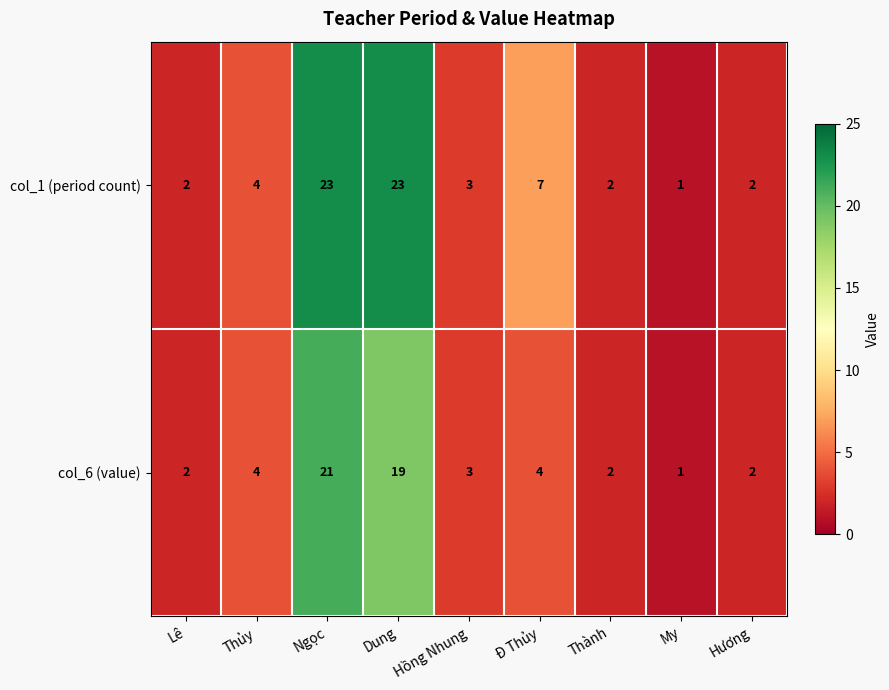

At which label does col_6 (value) first exceed 3?

Thủy